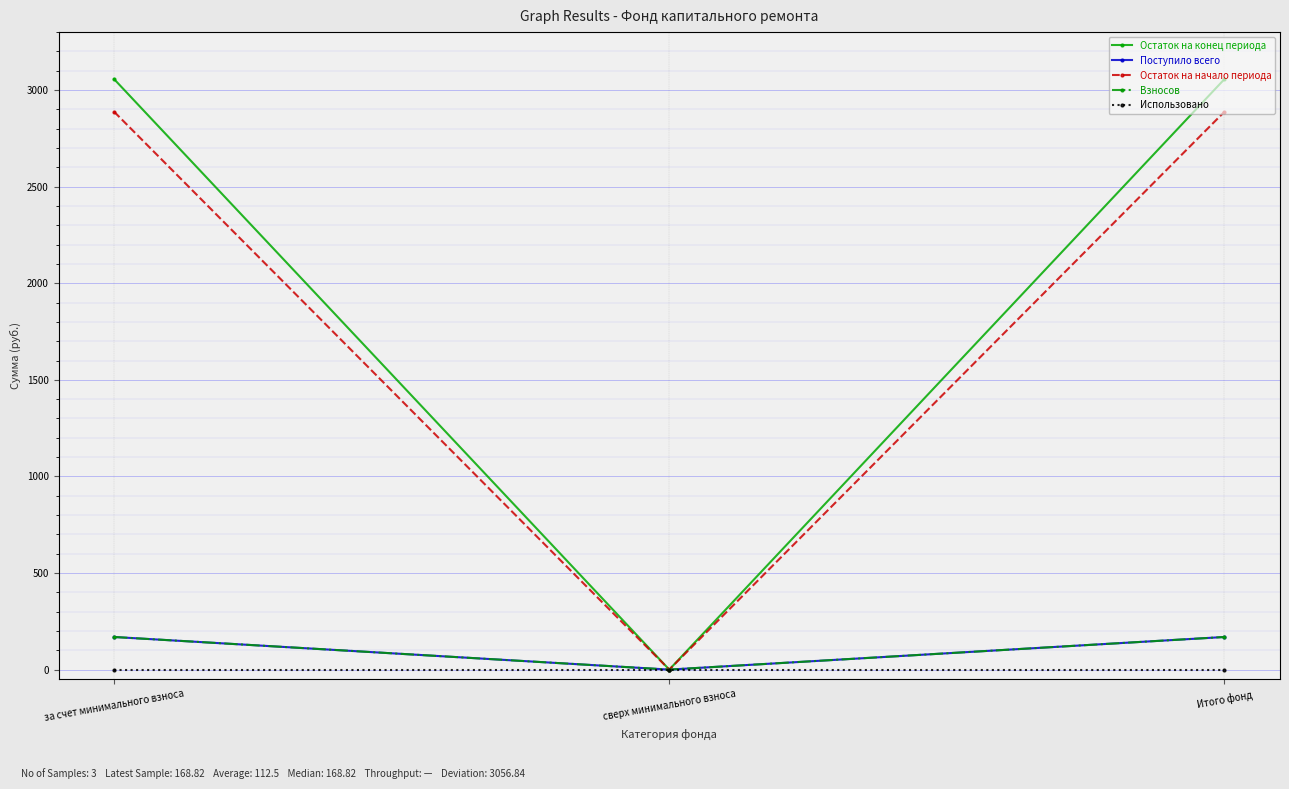

Is this an area chart (filled region under the line)?

No